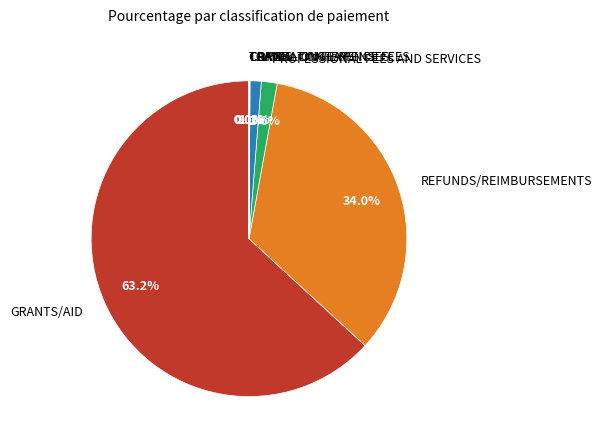

How much of the chart is everything except OPERATING EXPENSES?

98.9%